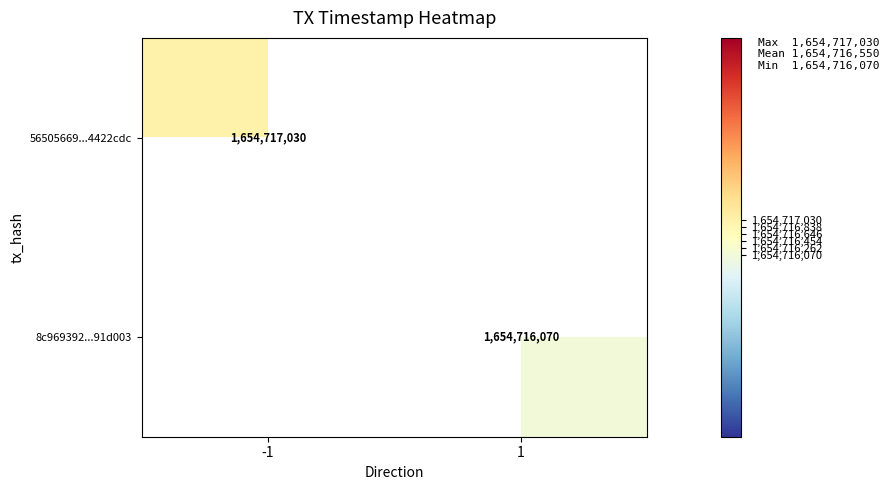

Is it true that 56505669135d8f66718c7835f8b6aa8f4422cdc equals 1654717030 at time_stamp?

True